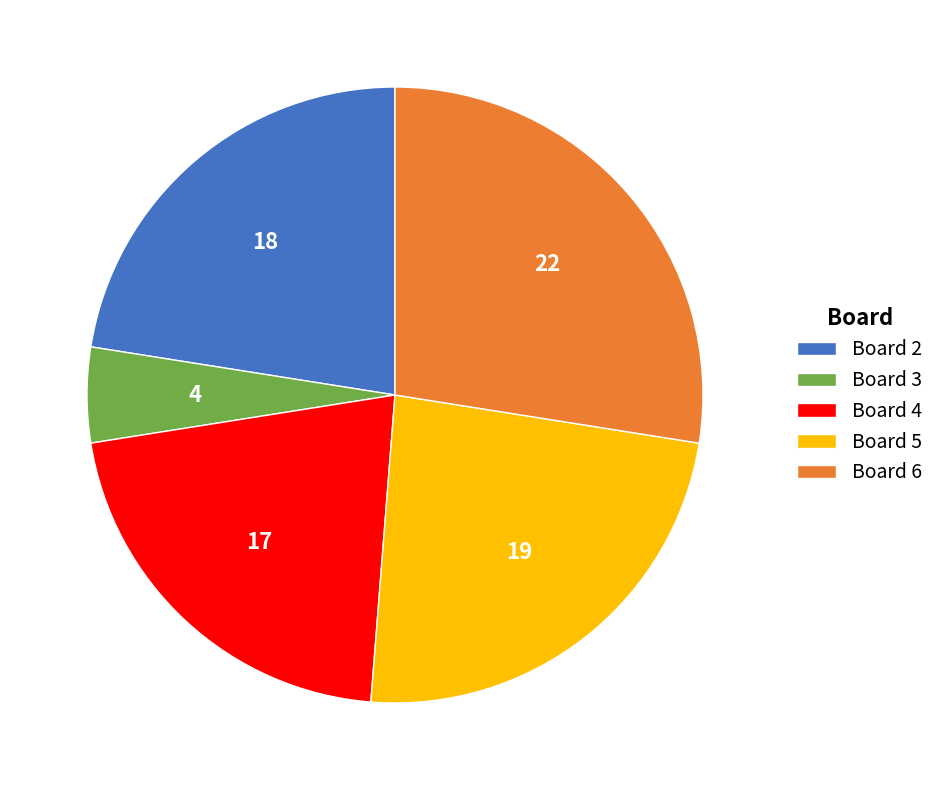

Is the sum of Board 5 and Board 4 greater than half?

No